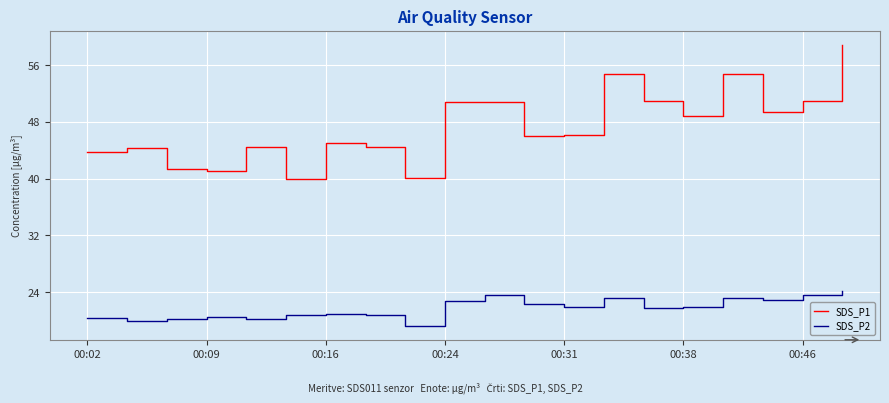

True or false: SDS_P1 has more than 1 points higher than both neighbors.

True